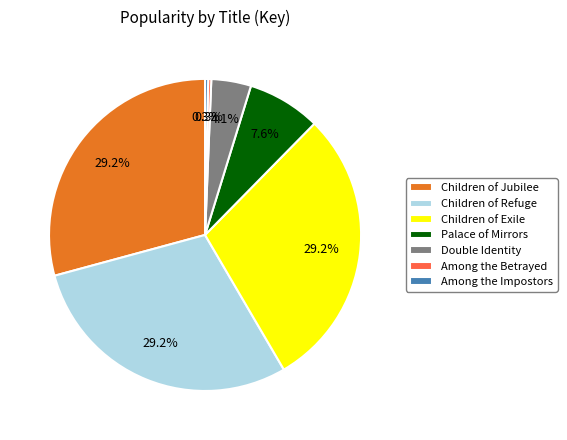

How many segments does this pie chart have?

7